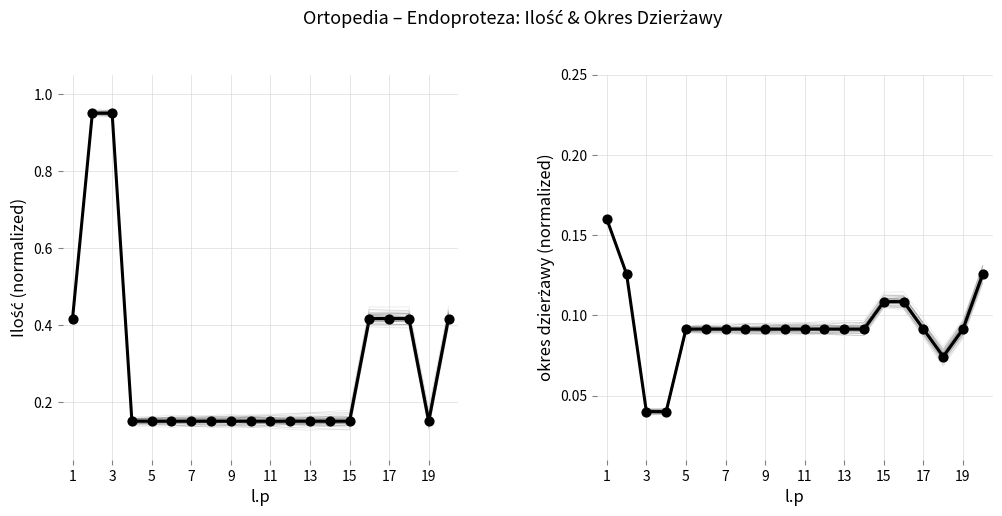

What is the total value across all series at 13?

0.2